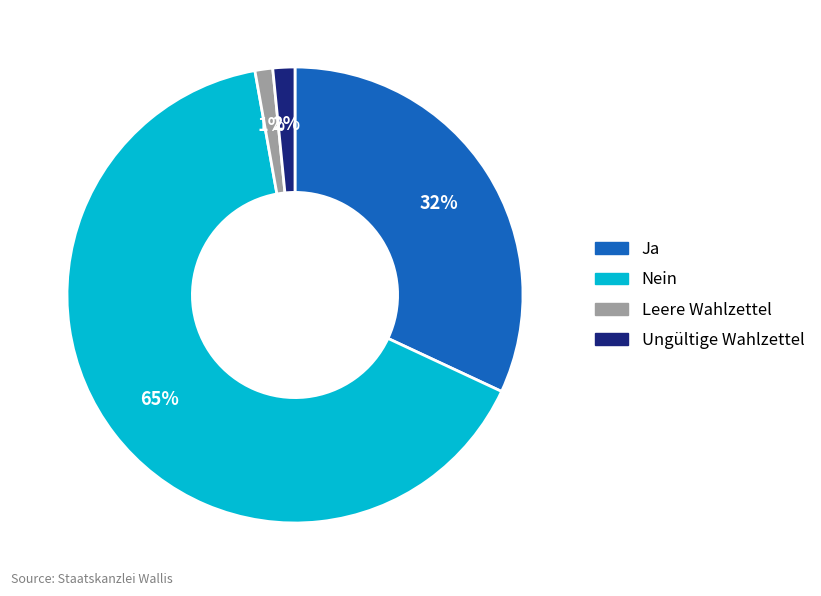

To the nearest percent, what percentage of the pie is Ja?

32%